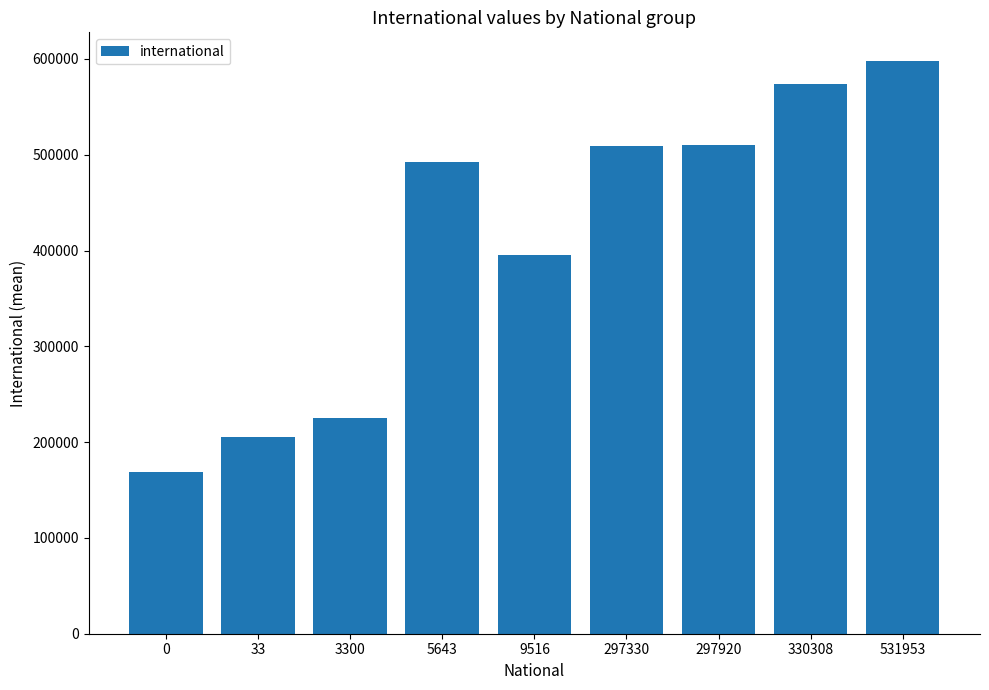

Read the value at 33, to the nearest 50.

205200